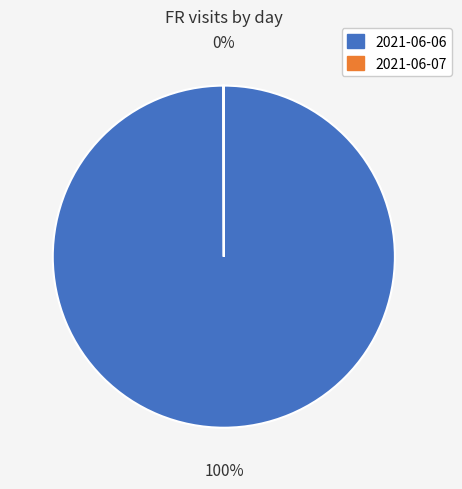

To the nearest percent, what percentage of the pie is 2021-06-06?

100%